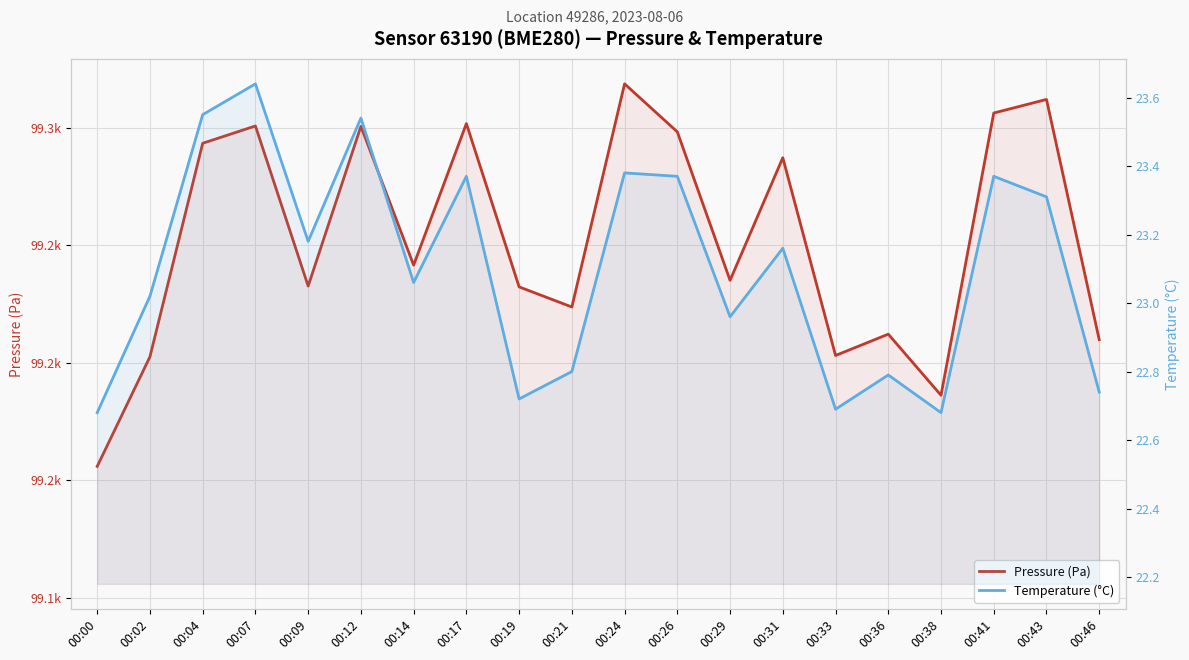

What is the maximum value shown in the chart?

99318.6